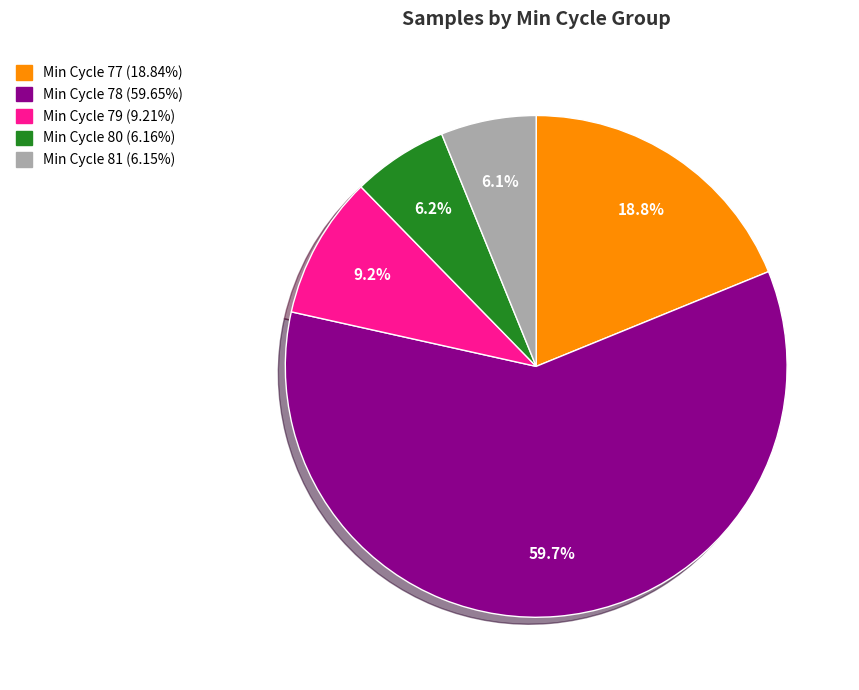

Does any single category account for the majority?

Yes